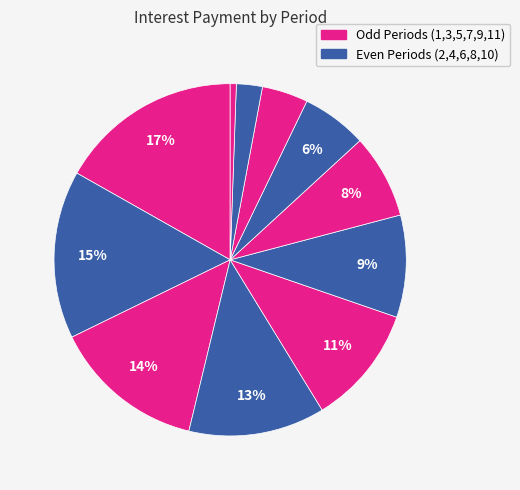

How many segments does this pie chart have?

11